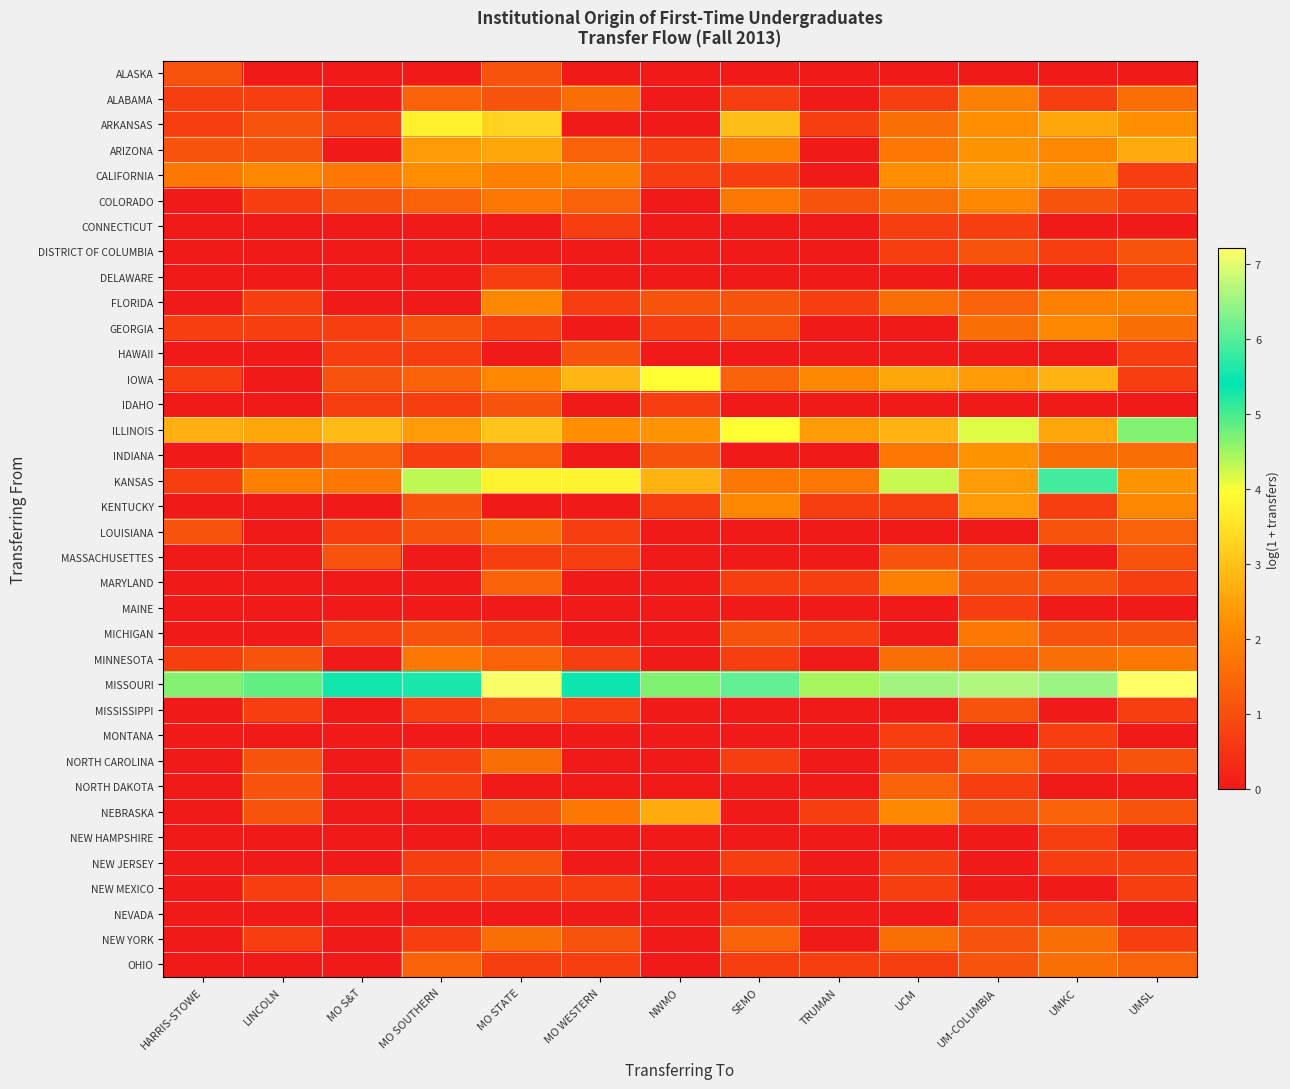

Which label corresponds to the smallest value in the chart?

LINCOLN